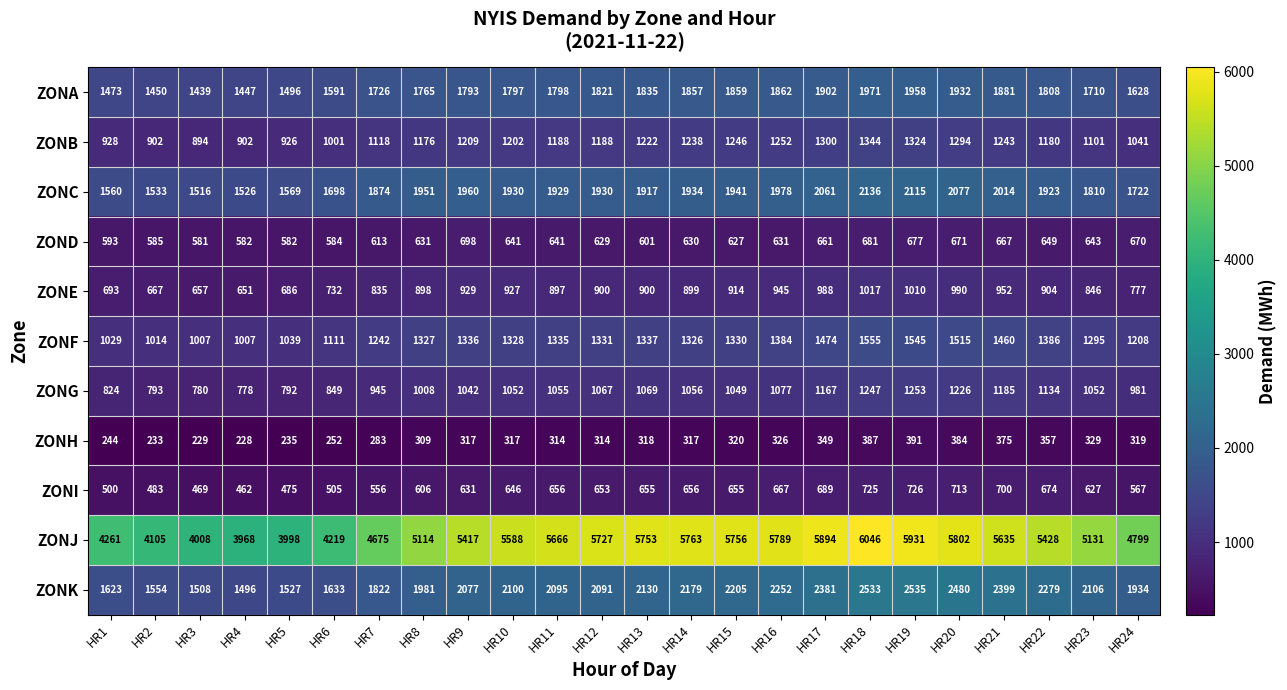

What is the difference between the maximum and minimum values in the ZONC series?

620